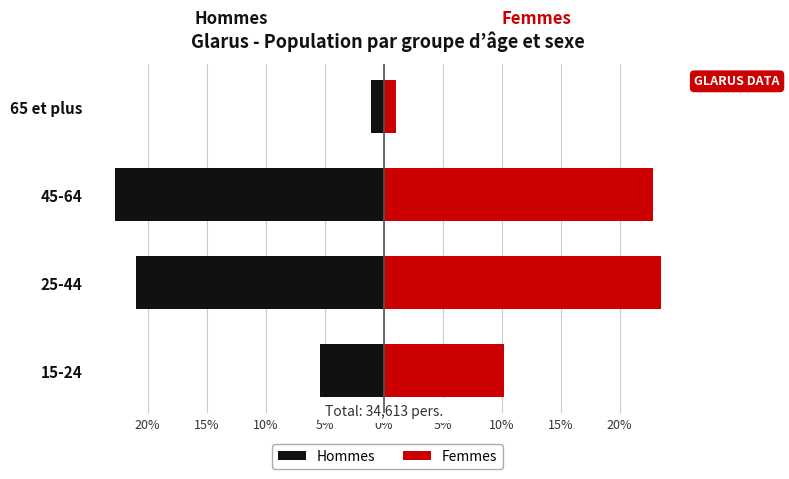

What is the maximum value for Hommes?

-1.0